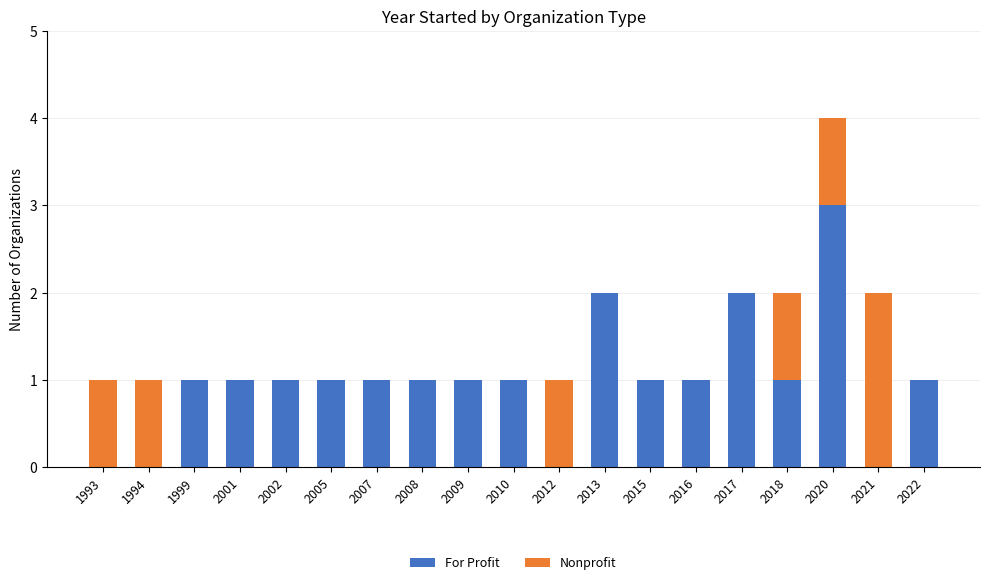

Is it true that For Profit equals 1 at 2009?

True